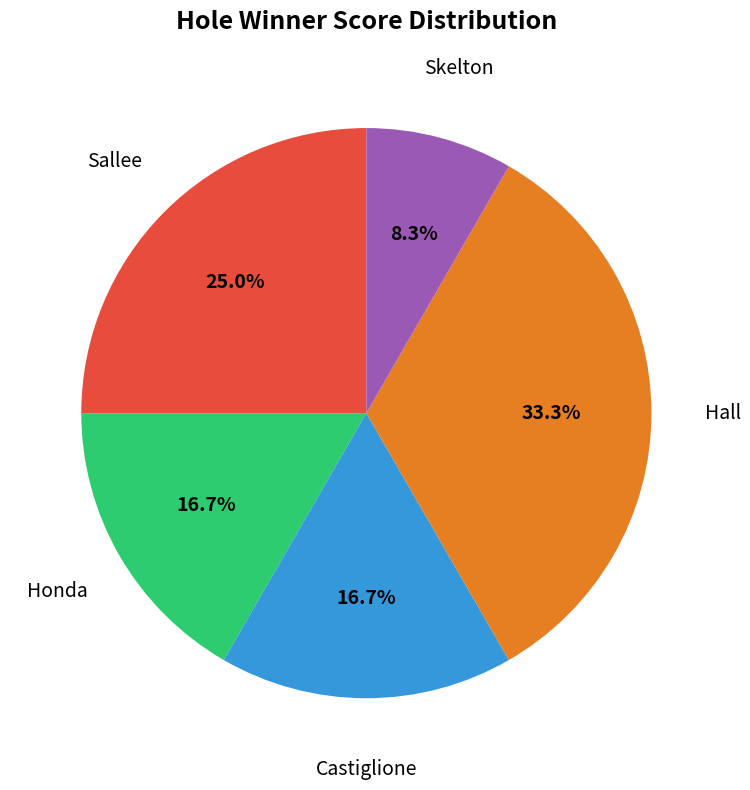

Is there any slice that represents more than half of the pie?

No